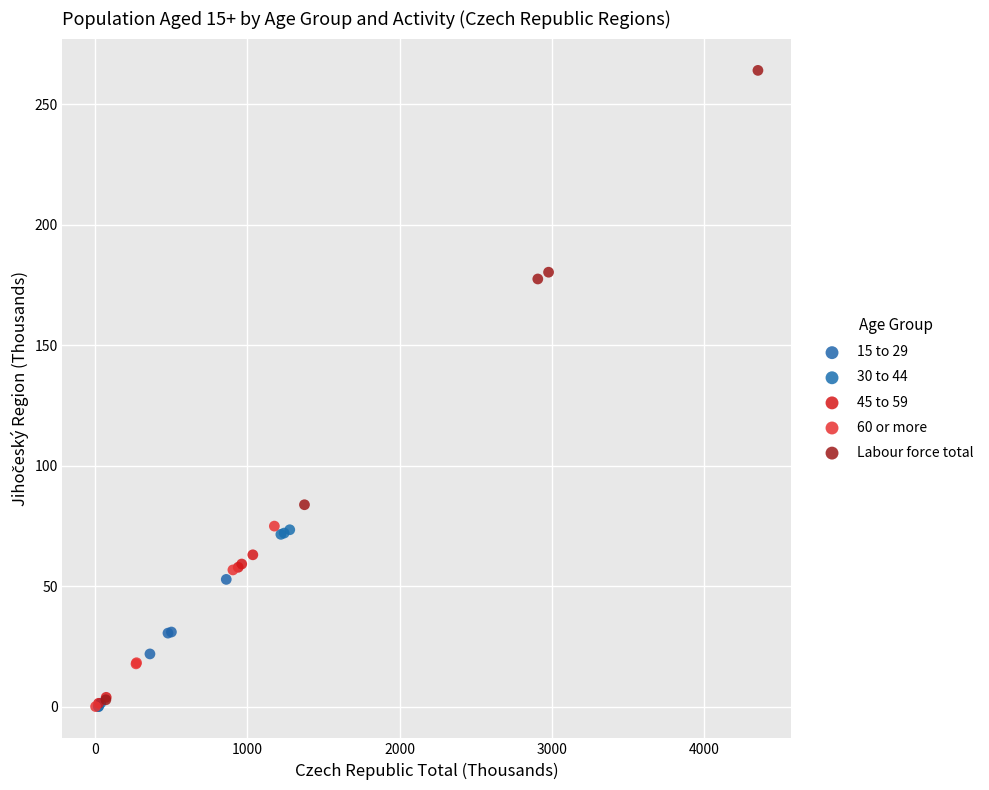

Which series contains the highest Y value?

Labour force total